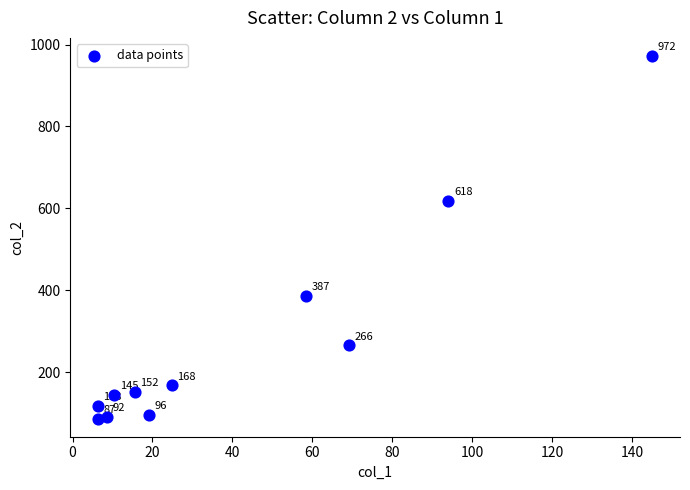

What is the range of Y values (max minus min)?

885